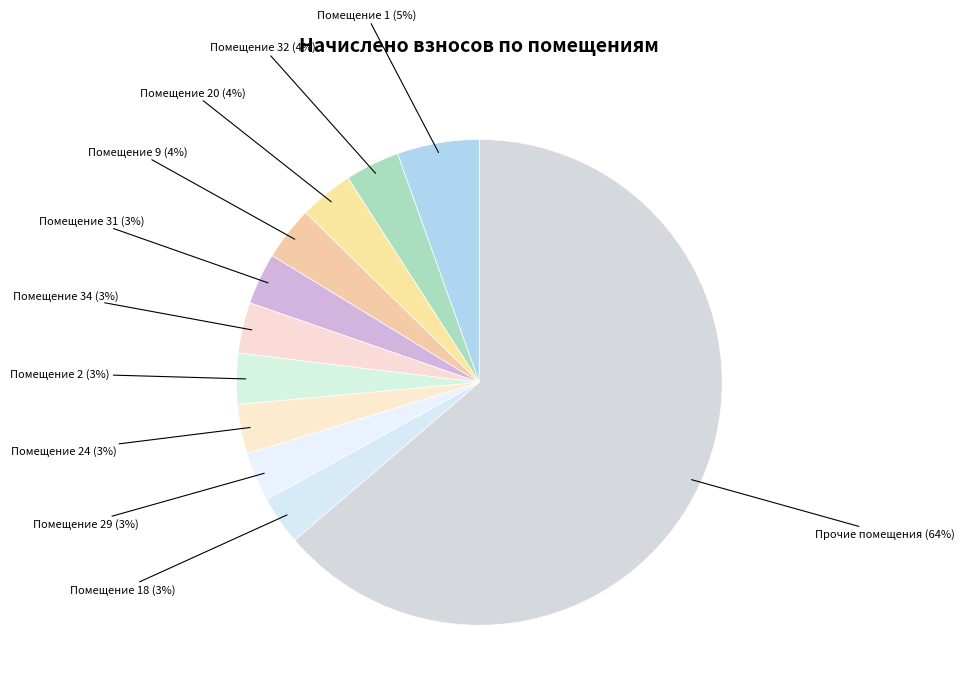

How many segments does this pie chart have?

11